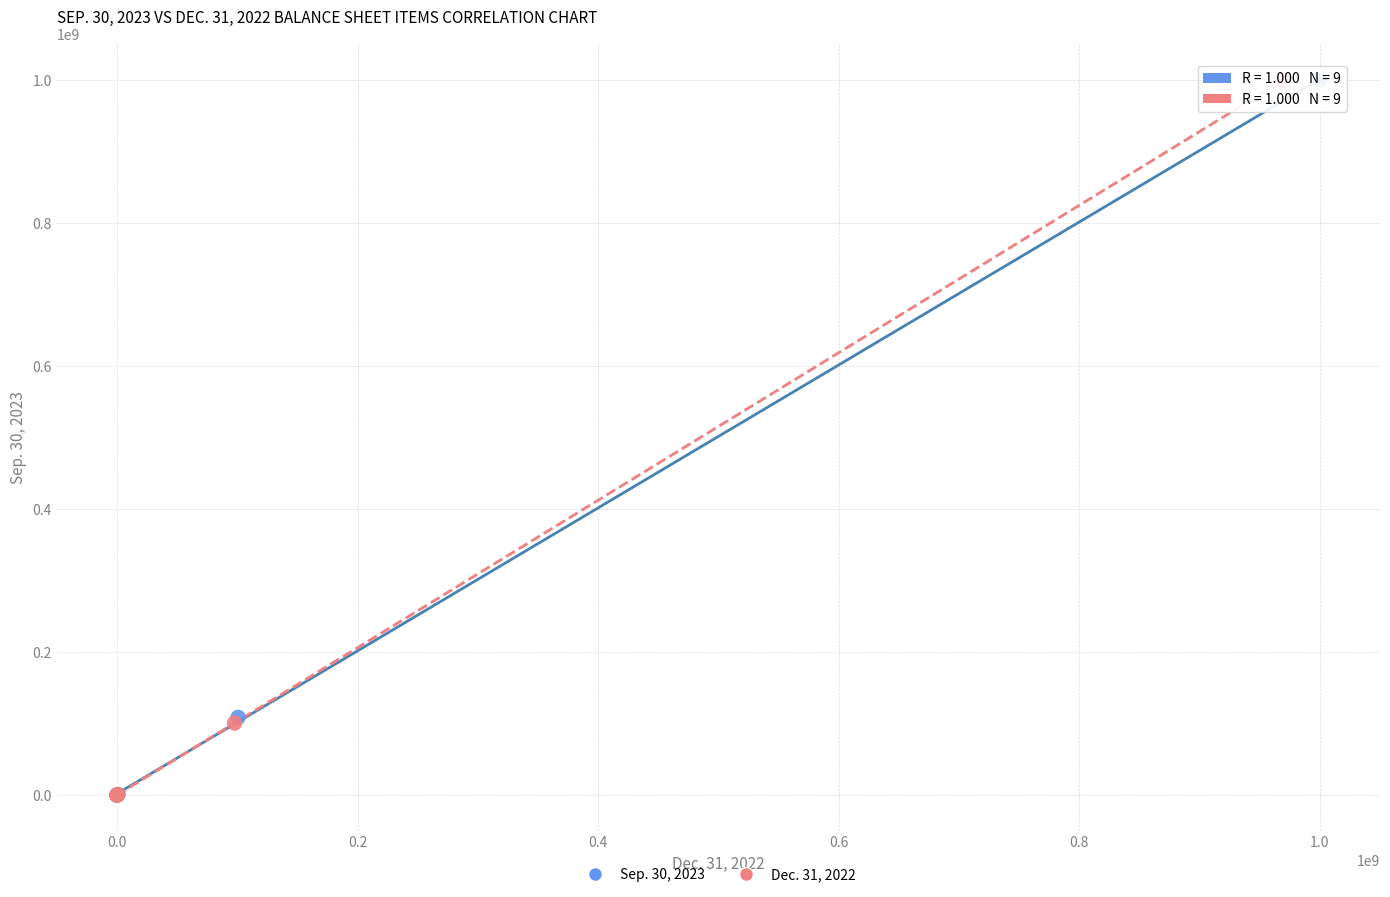

What are all the series names shown in the legend?

Sep. 30, 2023, Dec. 31, 2022